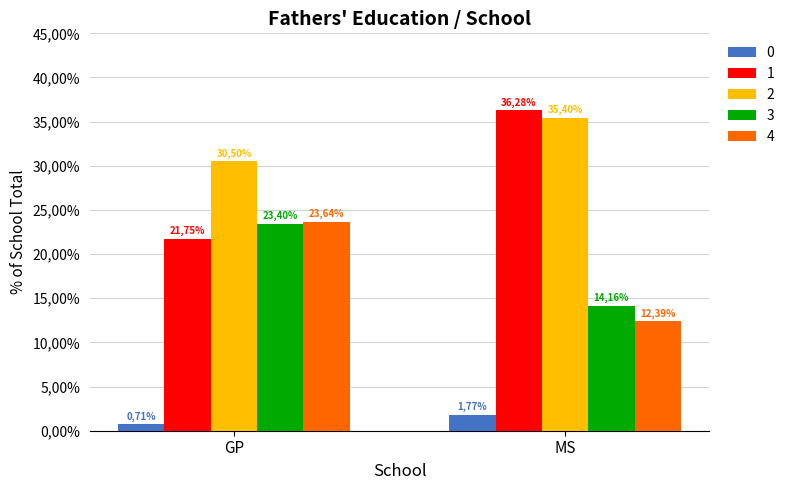

What is the value of the 4 bar at the 1st from the left?

23.6